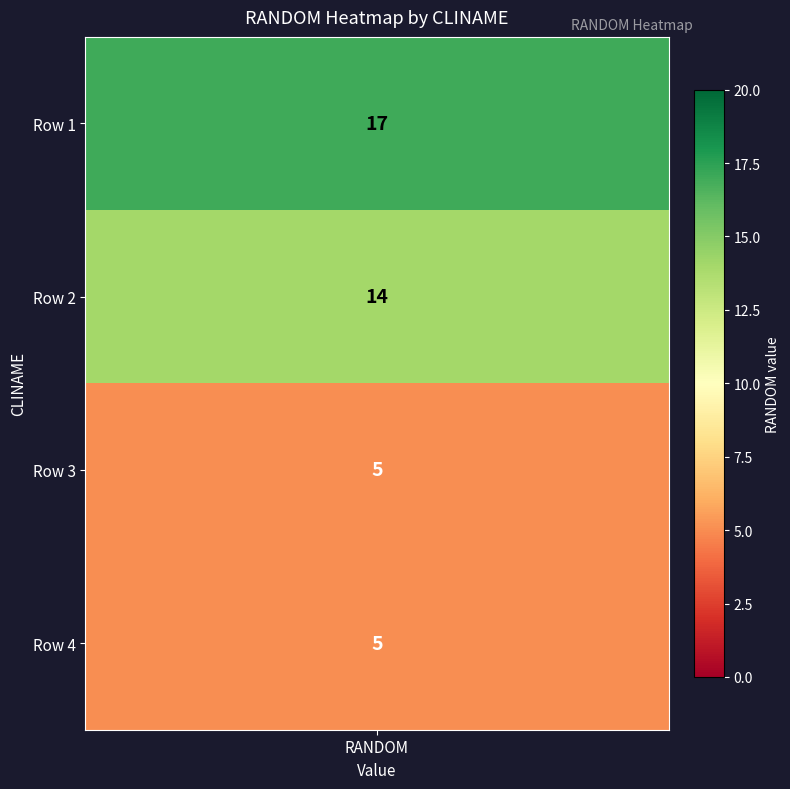

Reading left to right, what are all the values shown in this chart?

17	14	5	5